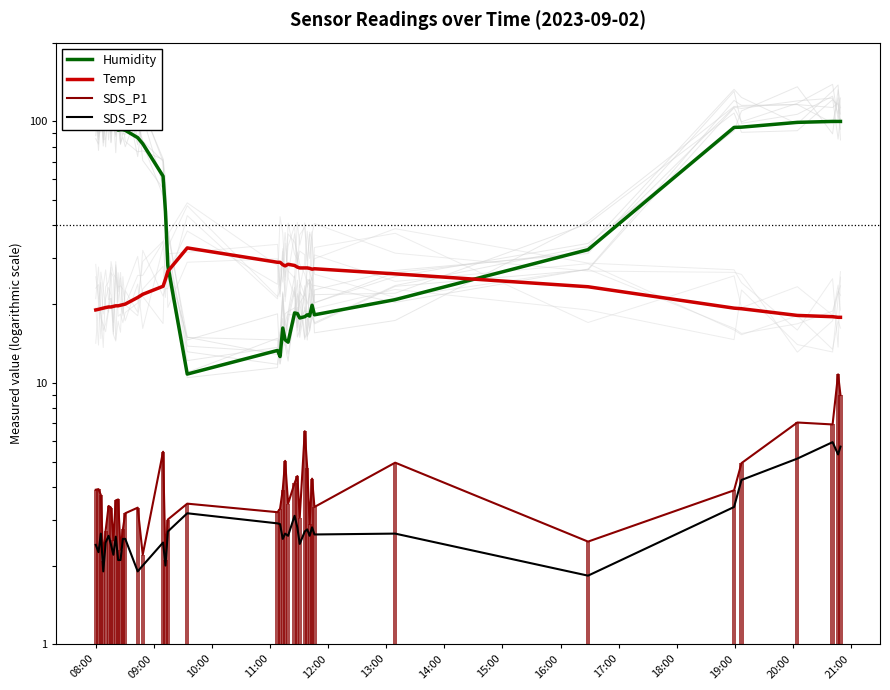

What is the highest value of the SDS_P2 series?

5.9